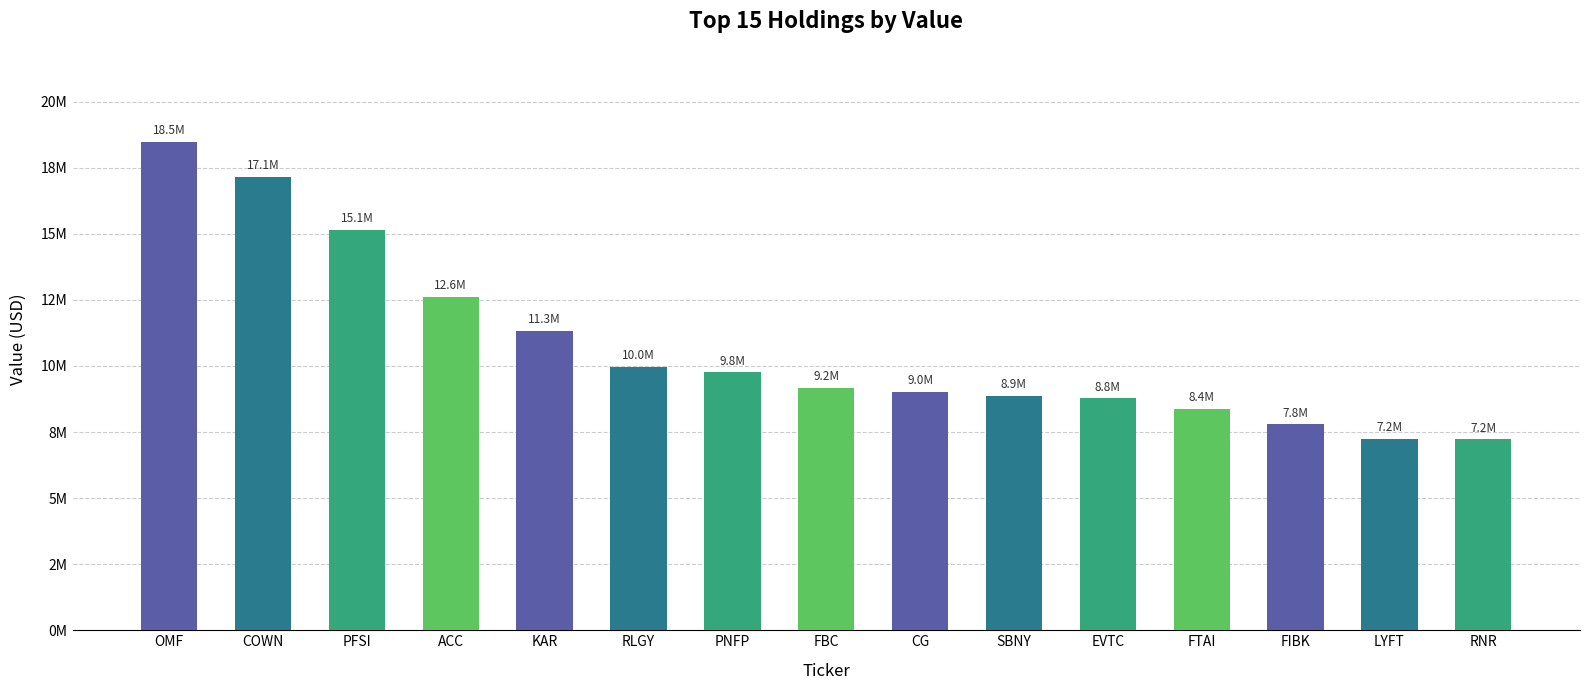

What is the approximate value at FIBK, to the nearest 50?

7788000